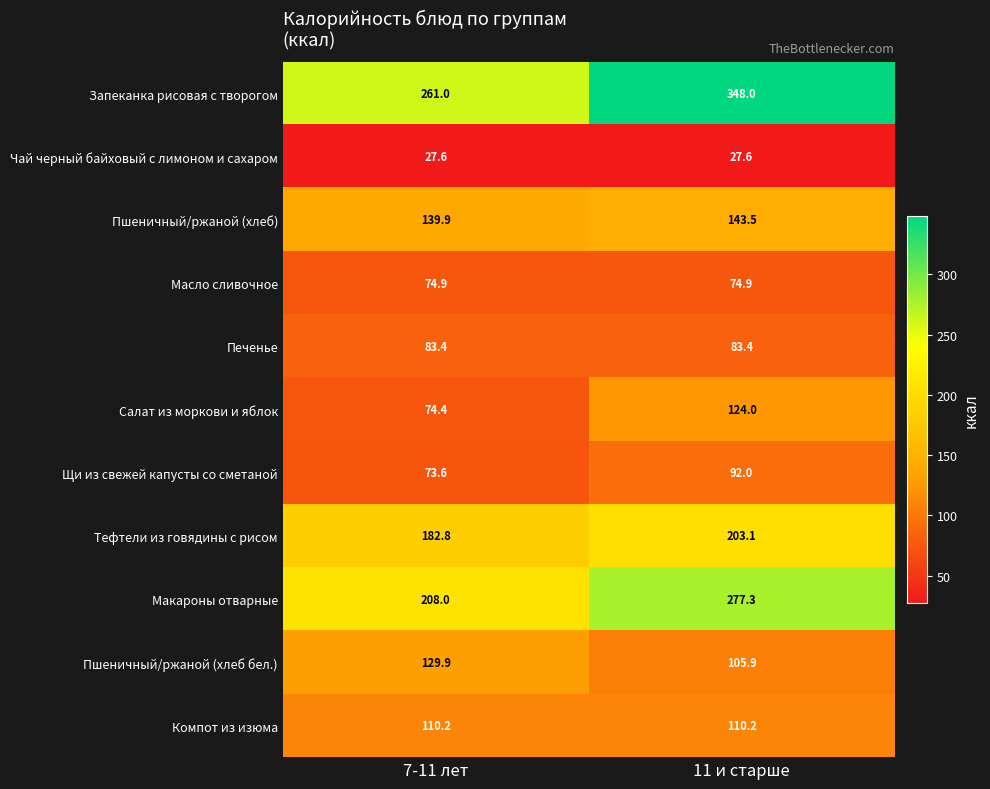

What is the total value across all series at 11 и старше?

1589.9